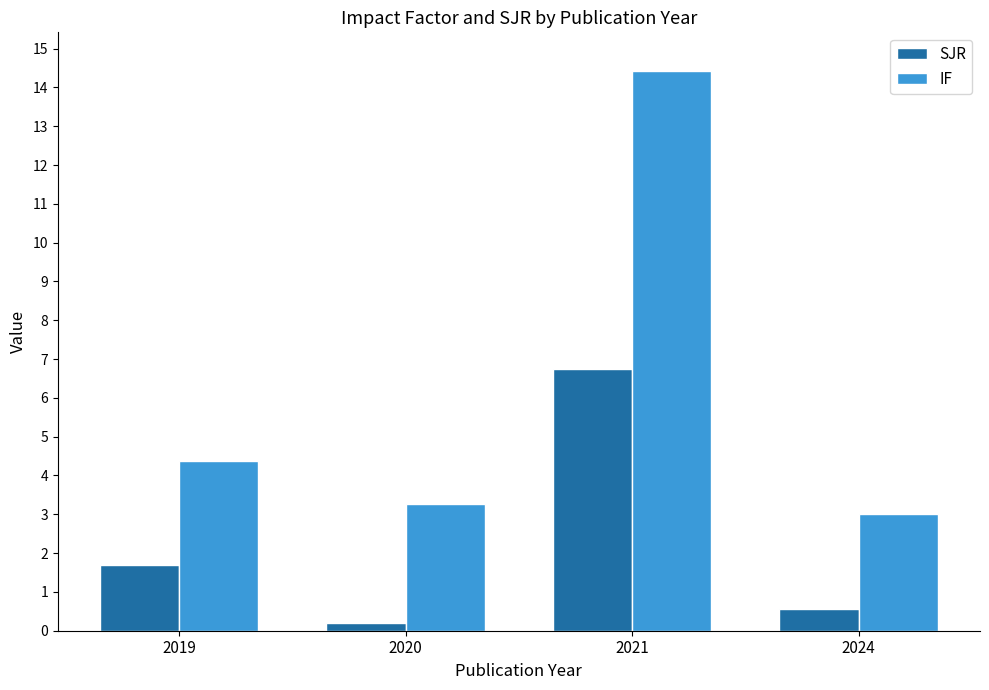

What value does the IF series have at 2021?

14.4